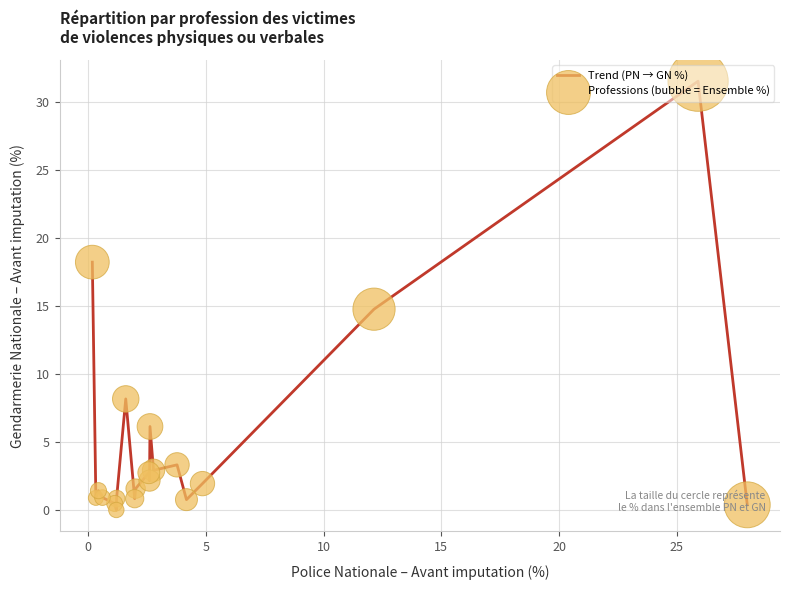

What is the difference between the maximum and minimum values?

31.5